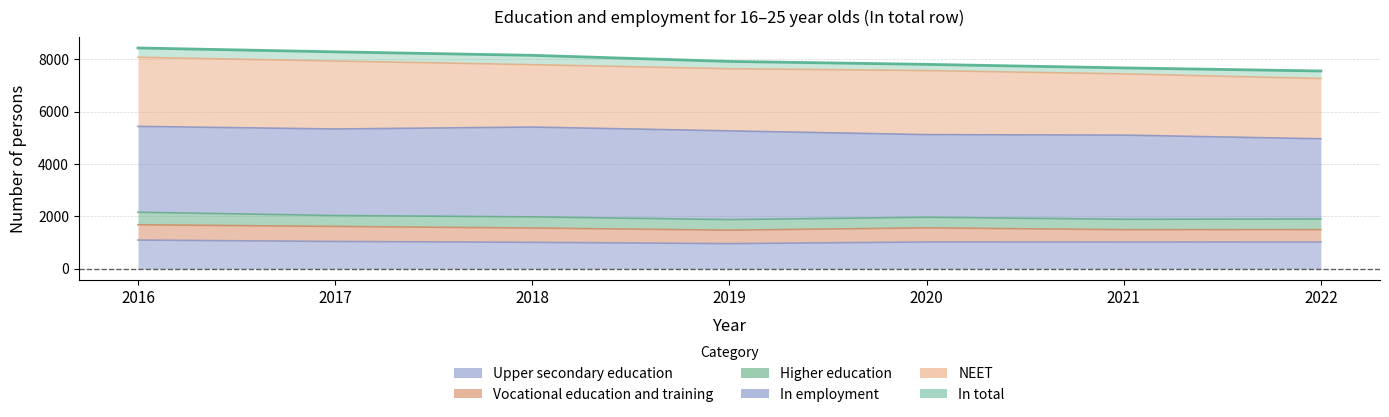

At which label does In total first exceed 7923?

2016